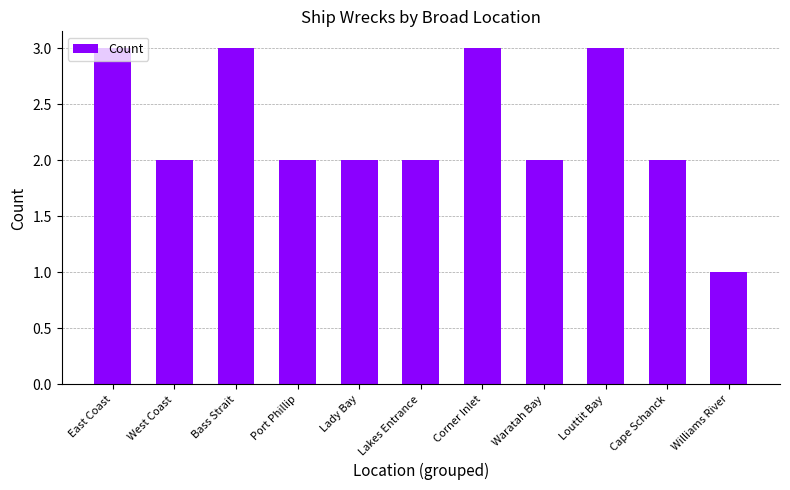

Reading left to right, what are all the values shown in this chart?

East Coast=3	West Coast=2	Bass Strait=3	Port Phillip=2	Lady Bay=2	Lakes Entrance=2	Corner Inlet=3	Waratah Bay=2	Louttit Bay=3	Cape Schanck=2	Williams River=1